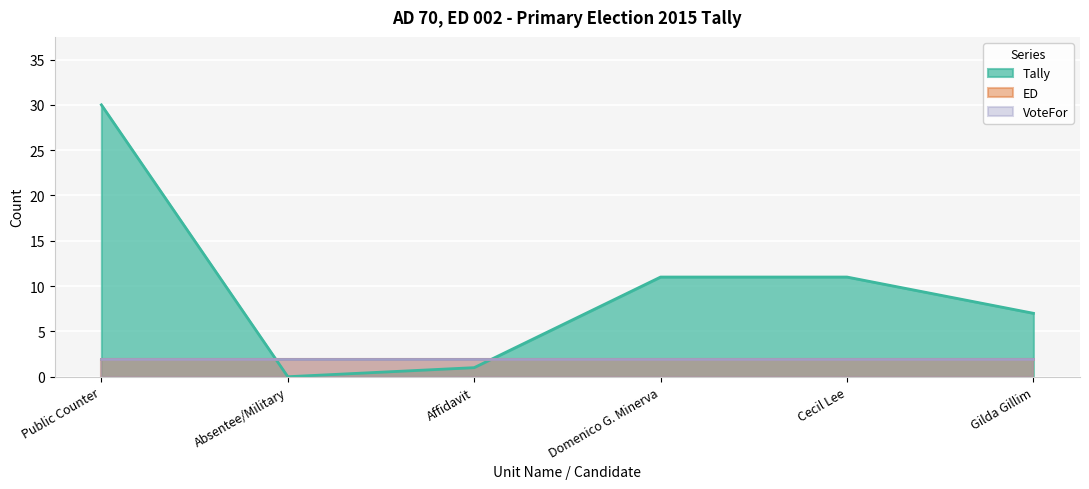

How many times do VoteFor and Tally cross each other?

2